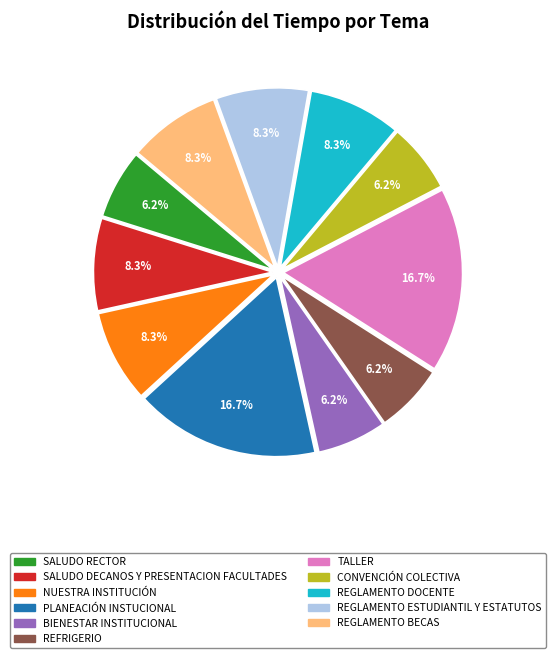

How many slices are in this pie chart?

11